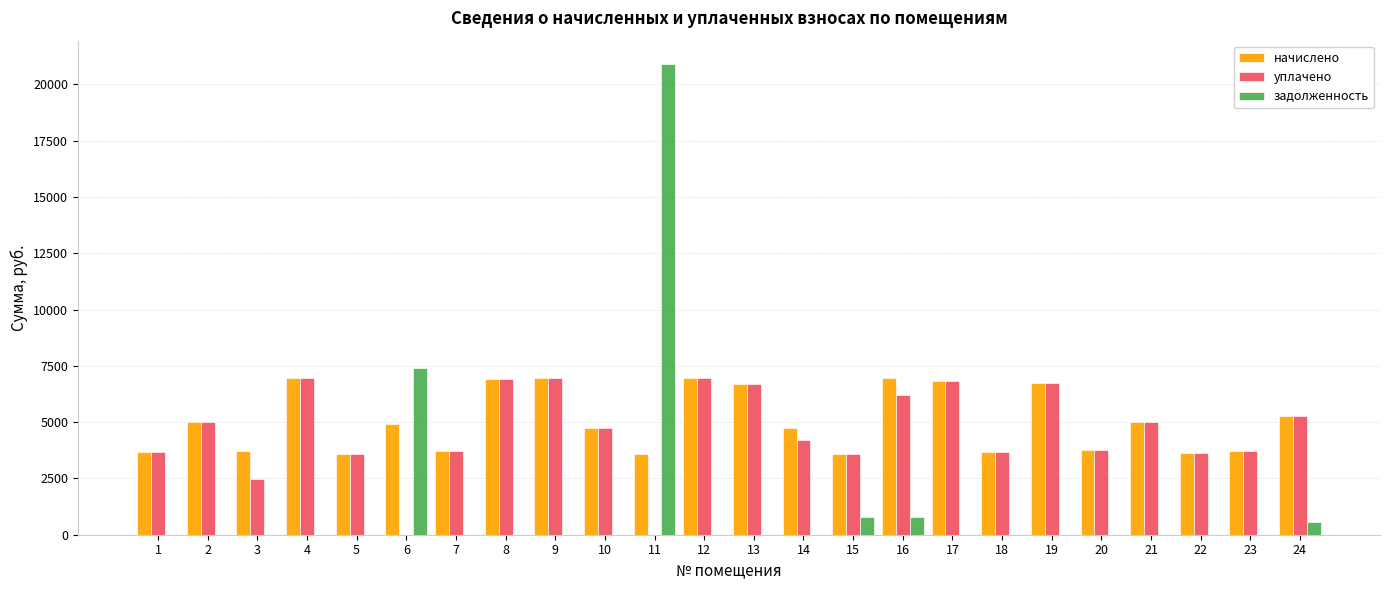

Is the value of начислено at 11 greater than the value of задолженность at 7?

Yes